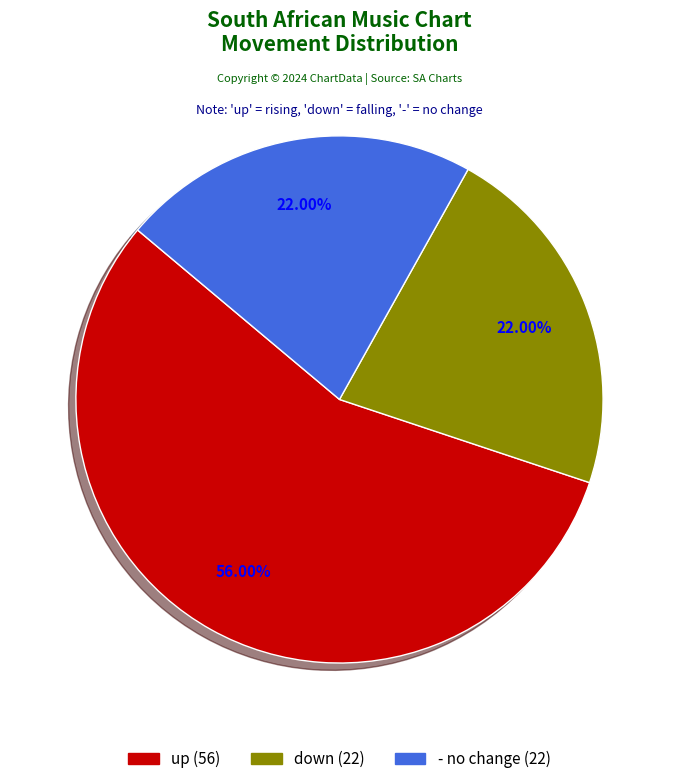

What is the largest slice in the pie chart?

up